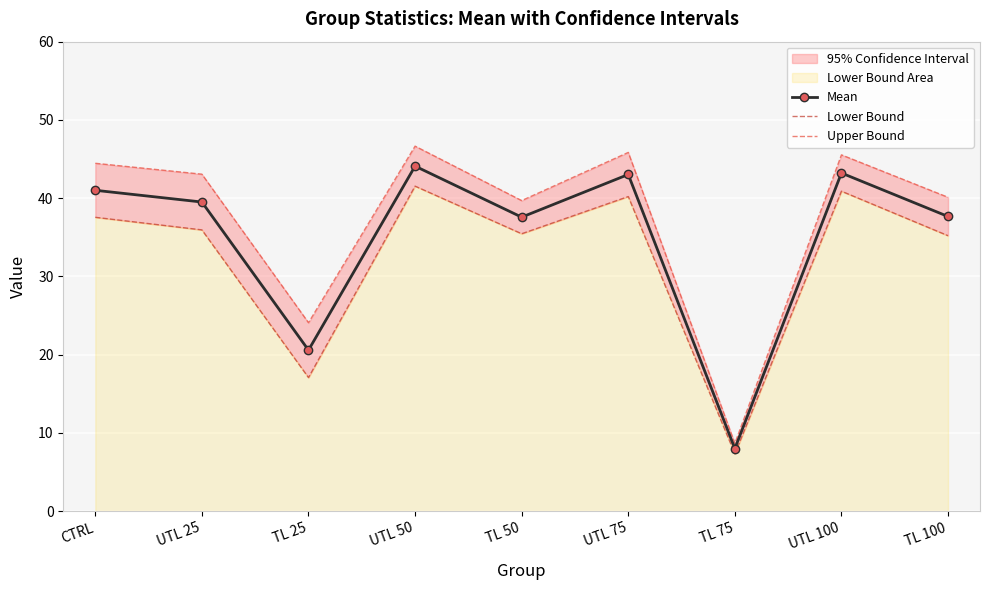

What is the sum of the Mean values at UTL 75 and TL 25?

63.6